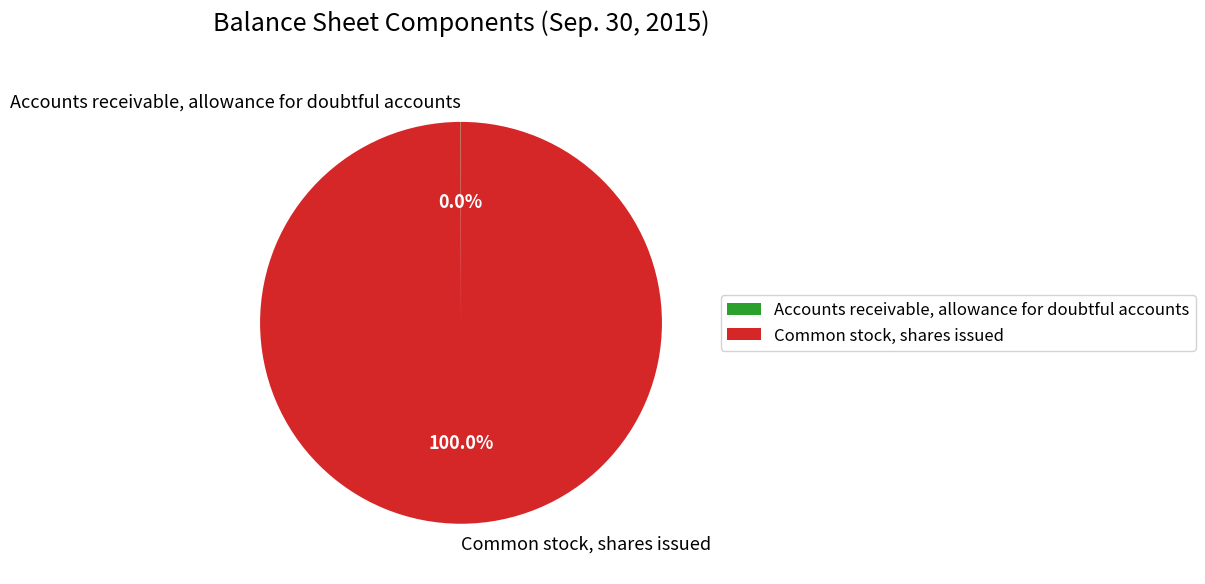

Which category has the biggest portion of the pie?

Common stock, shares issued